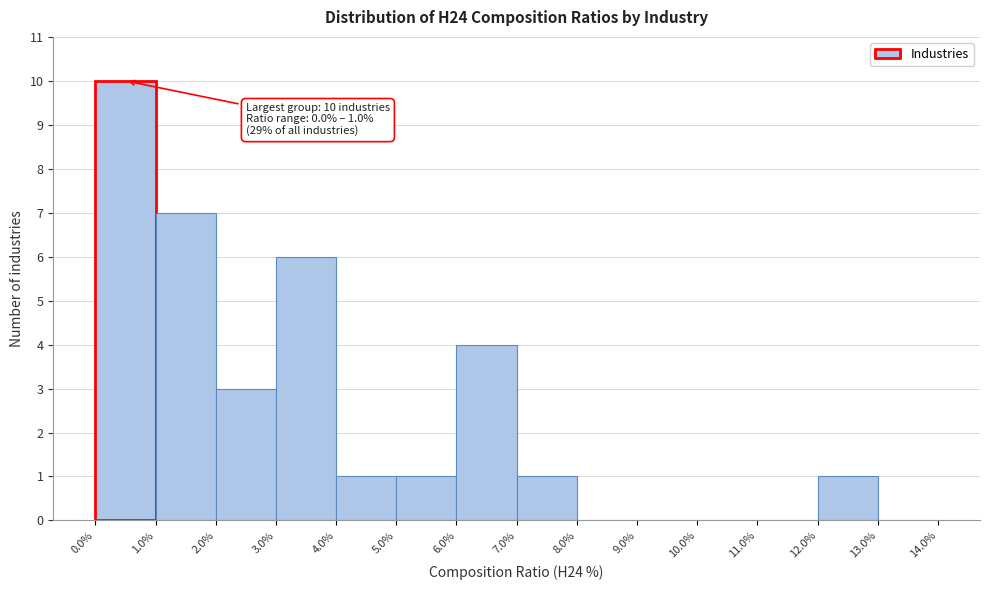

Over which range of the x-axis is the bar tallest?

0.0% to 1.0%